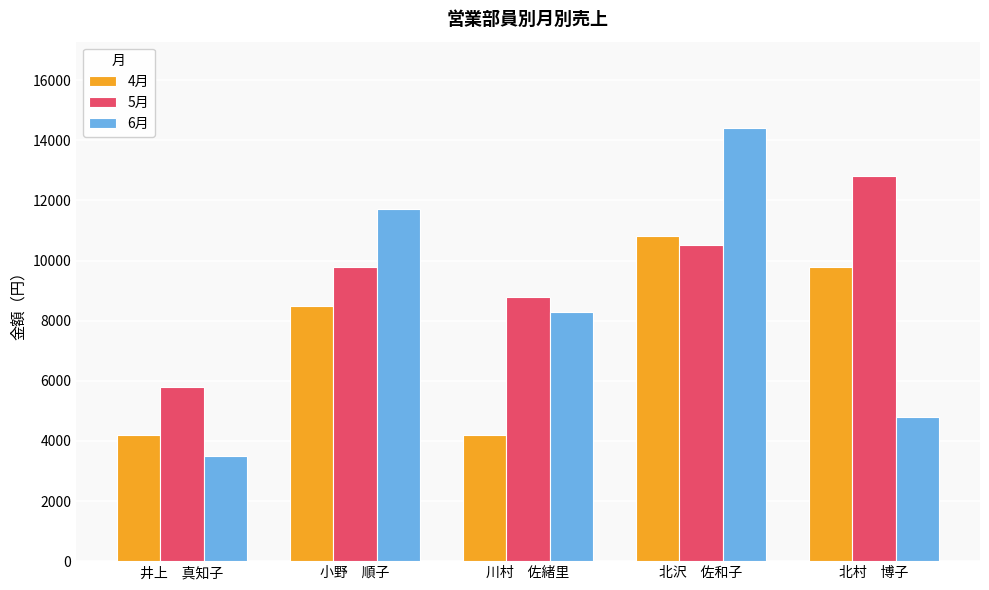

Which category has the highest value in the 6月 series?

北沢　佐和子